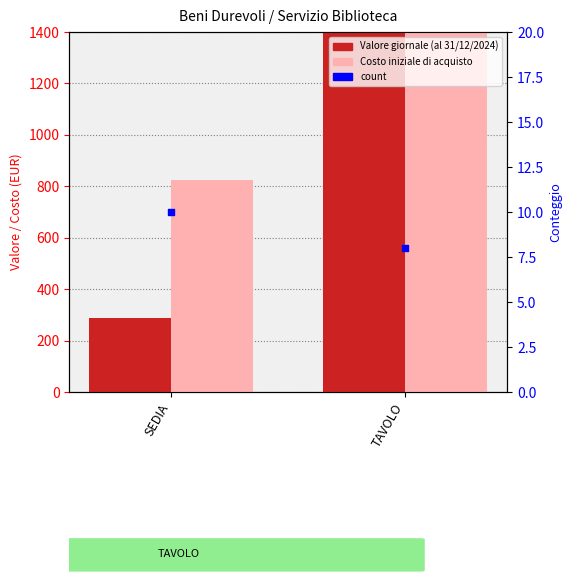

Which series has the widest spread of Y values?

Costo iniziale di acquisto